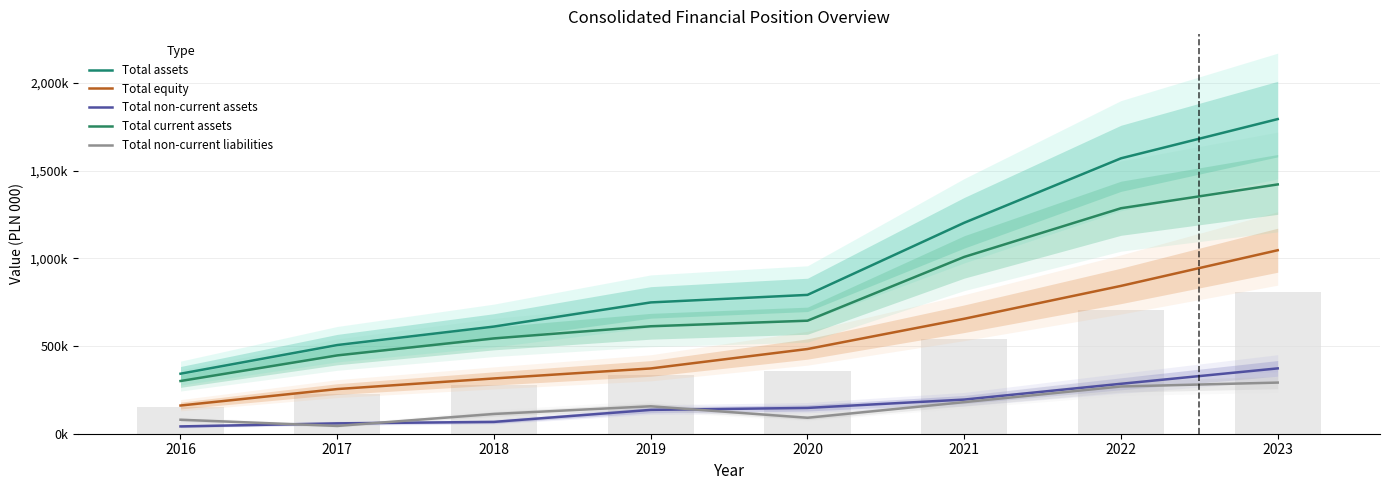

What is the difference between the maximum and minimum values in the Total current assets series?

1120880